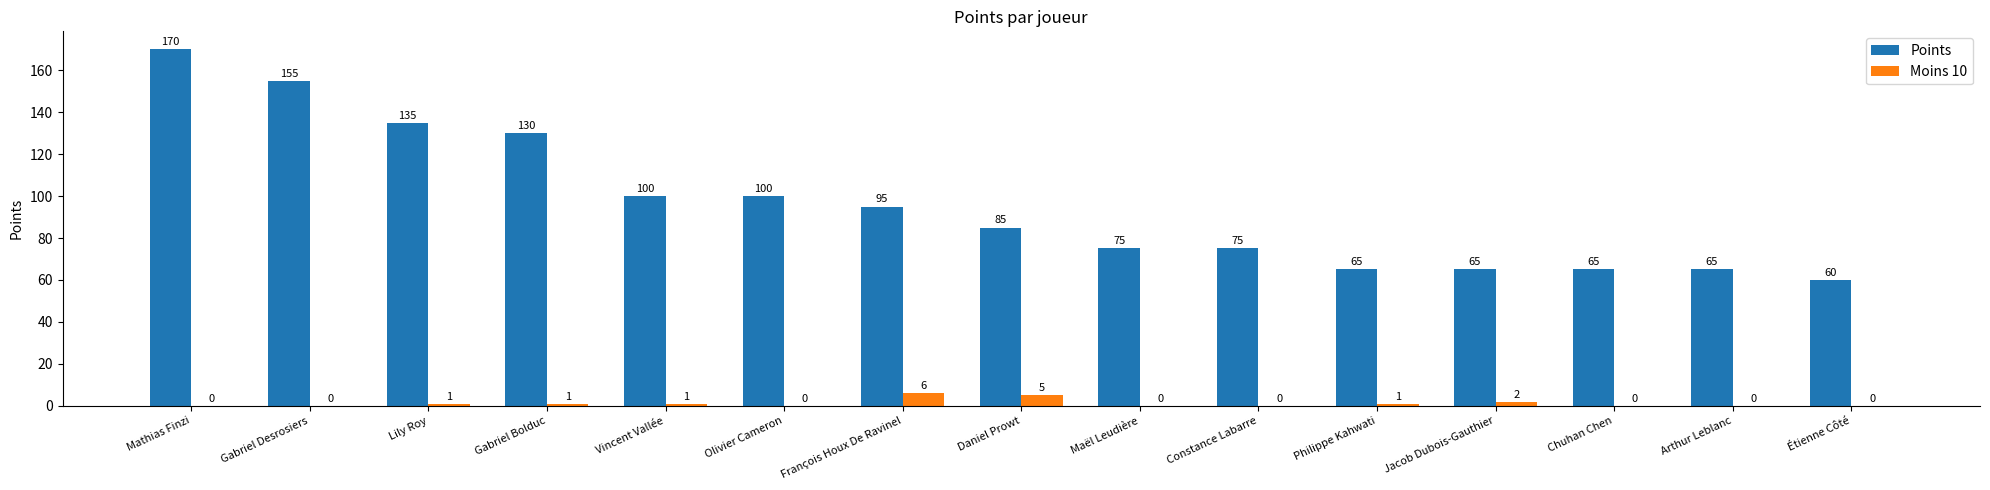

What is the highest value of the Points series?

170